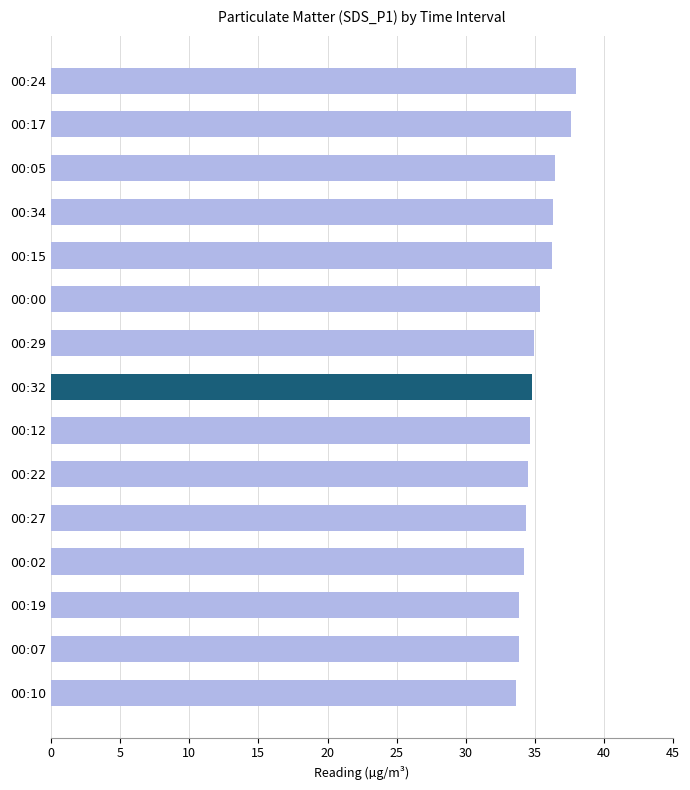

What is the greatest value displayed?

38.0